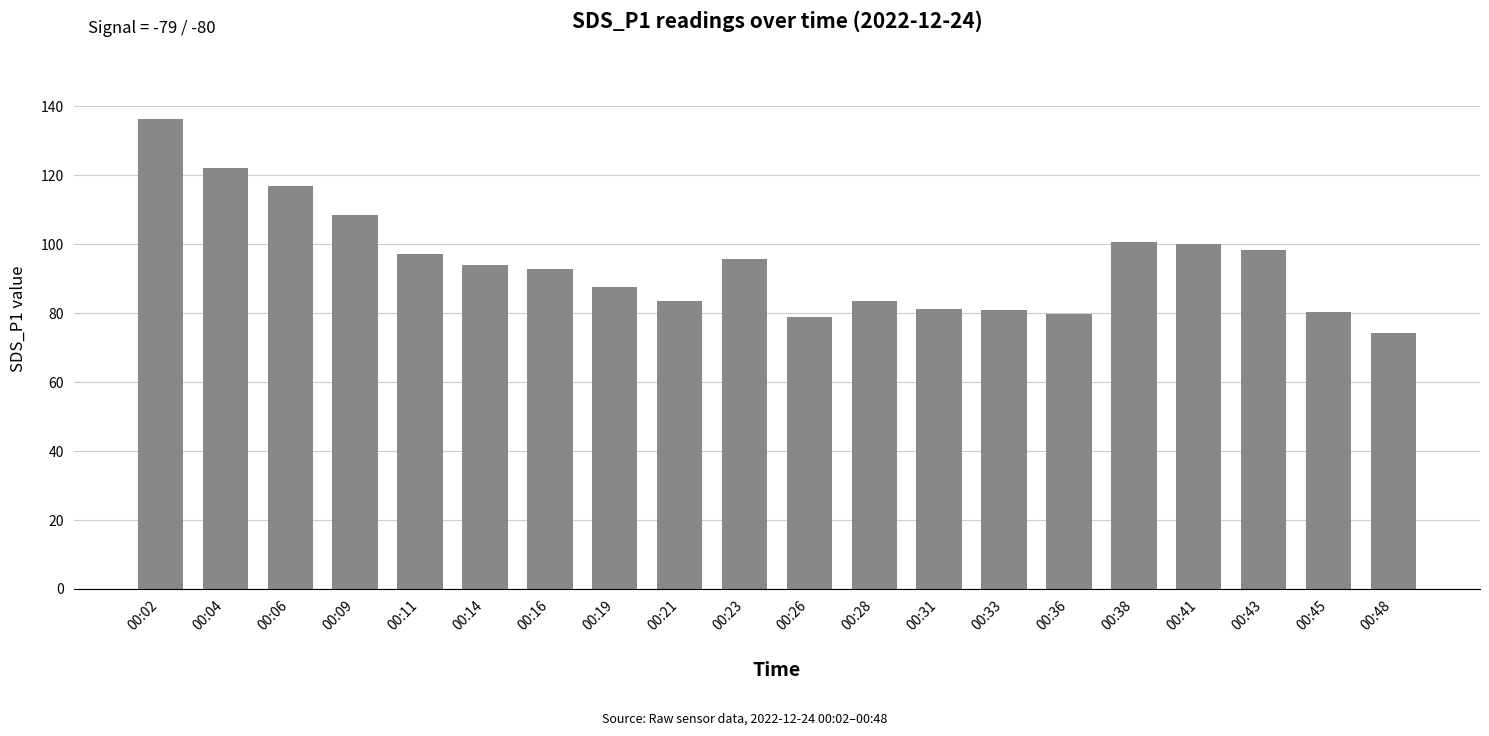

Count the number of data series in this chart.

1